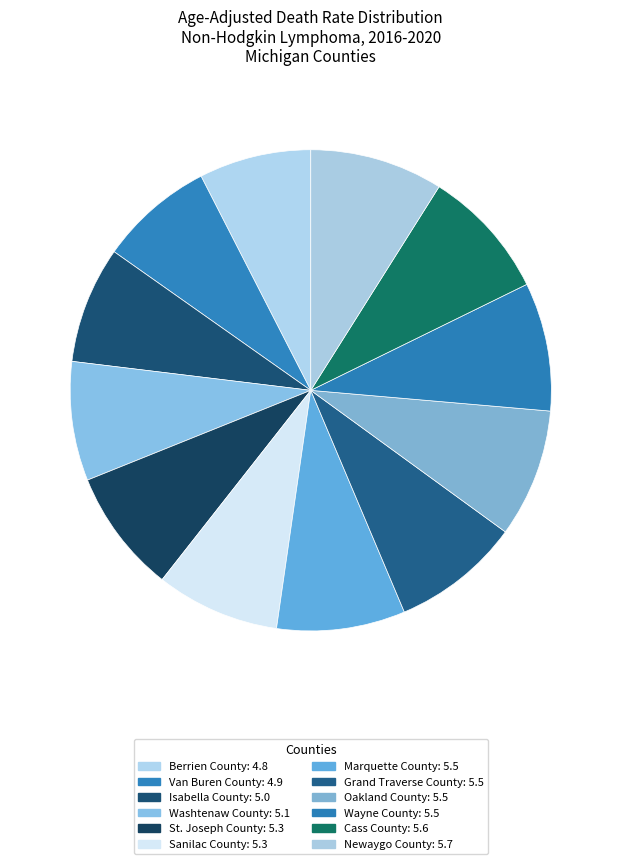

Is it true that Washtenaw County is 17% of the pie?

False